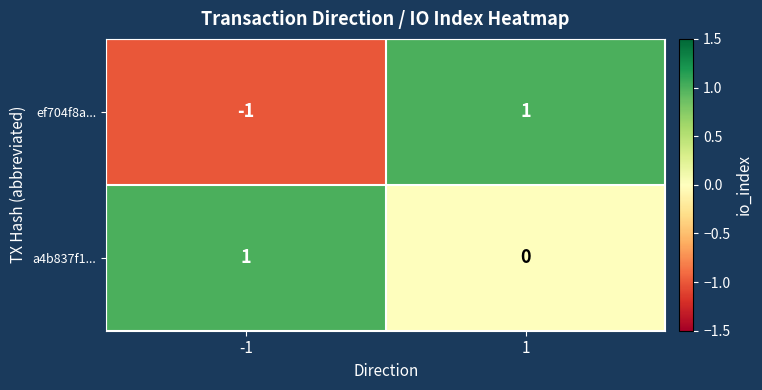

How many data points in ef704f8a... are less than 1?

1